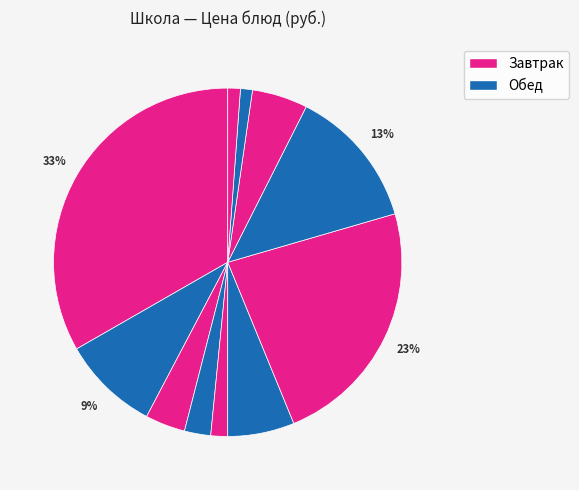

How many segments does this pie chart have?

11